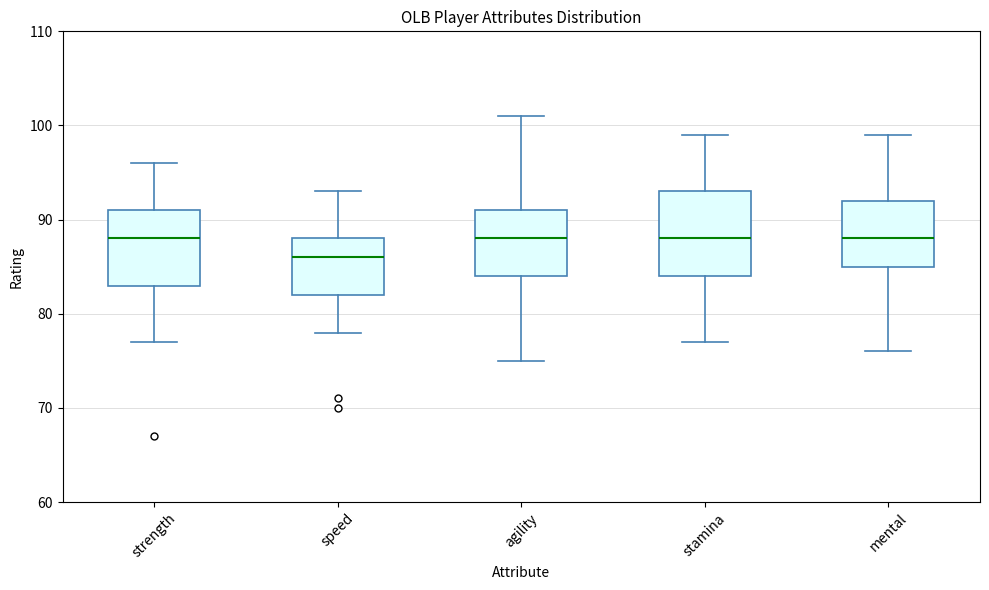

Where is the upper edge of the box for speed on the y-axis? The values are not printed on the chart, so give them approximately, as read against the axis.

88